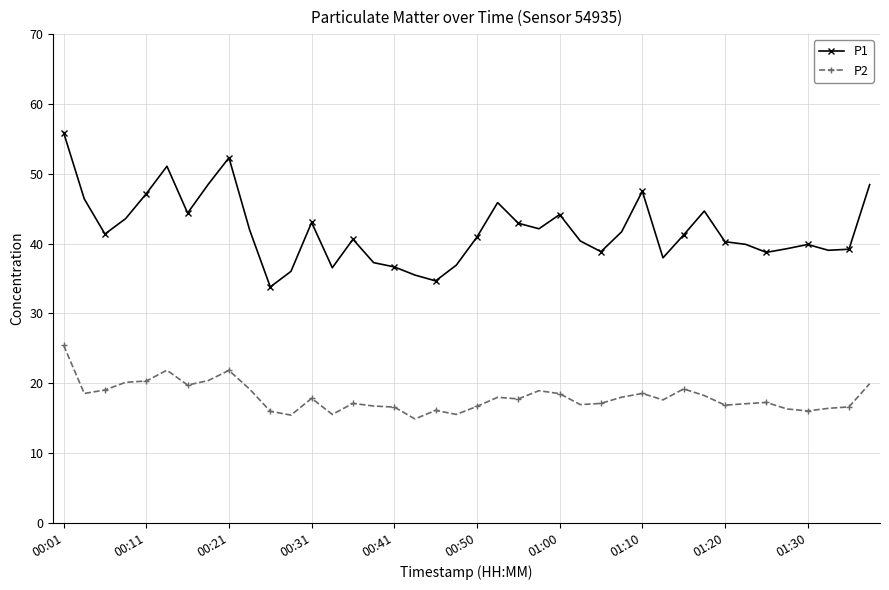

List the series in order of their overall mean, lowest first.

P2, P1